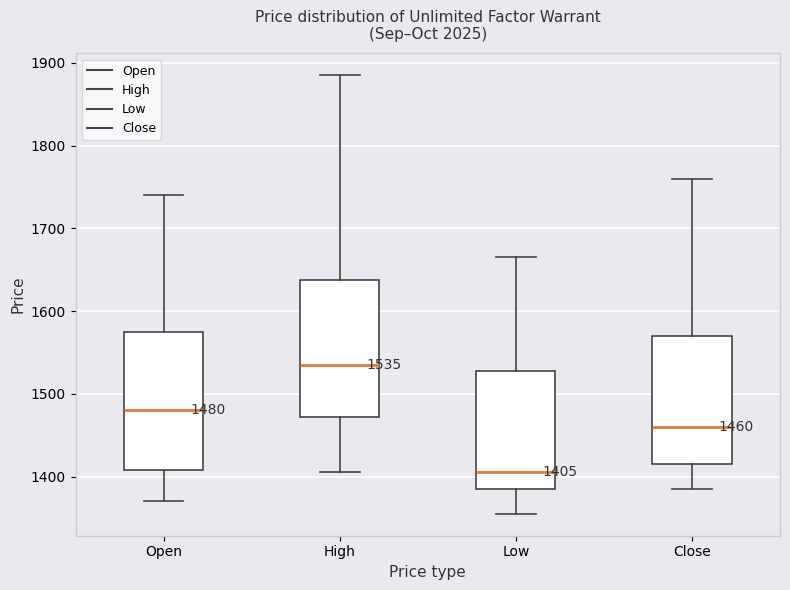

Which box's median line is the lowest?

Low